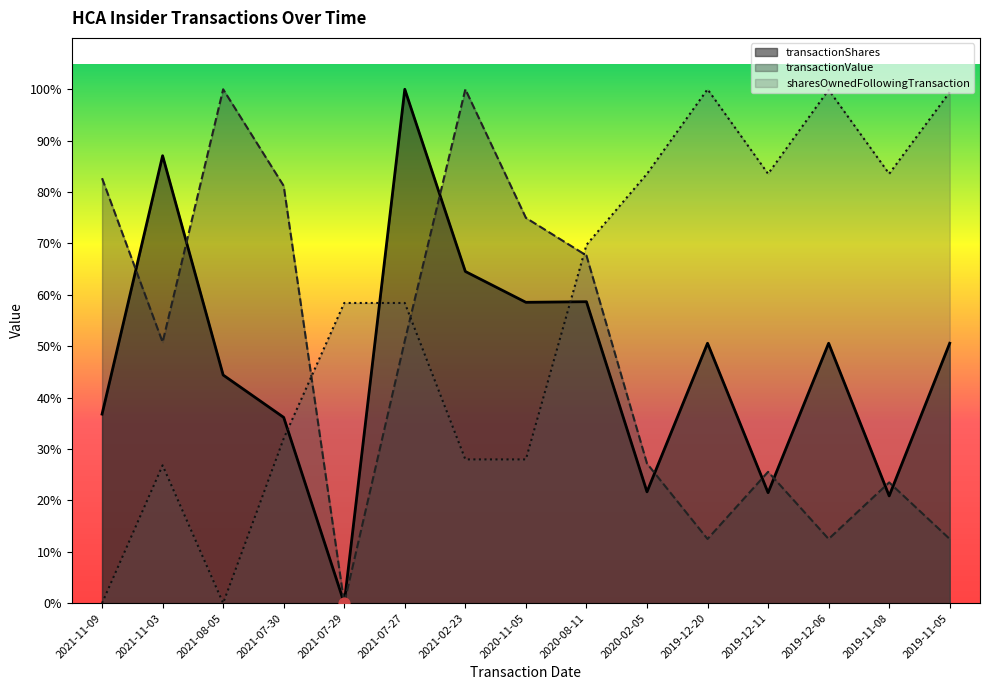

Which series reaches the minimum Y coordinate?

transactionShares